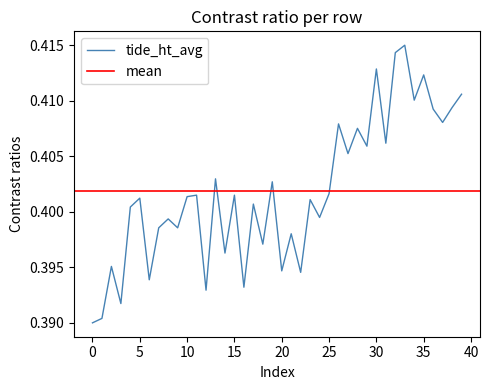

How many interior local valleys (lower than both neighbors) does the data have?

15